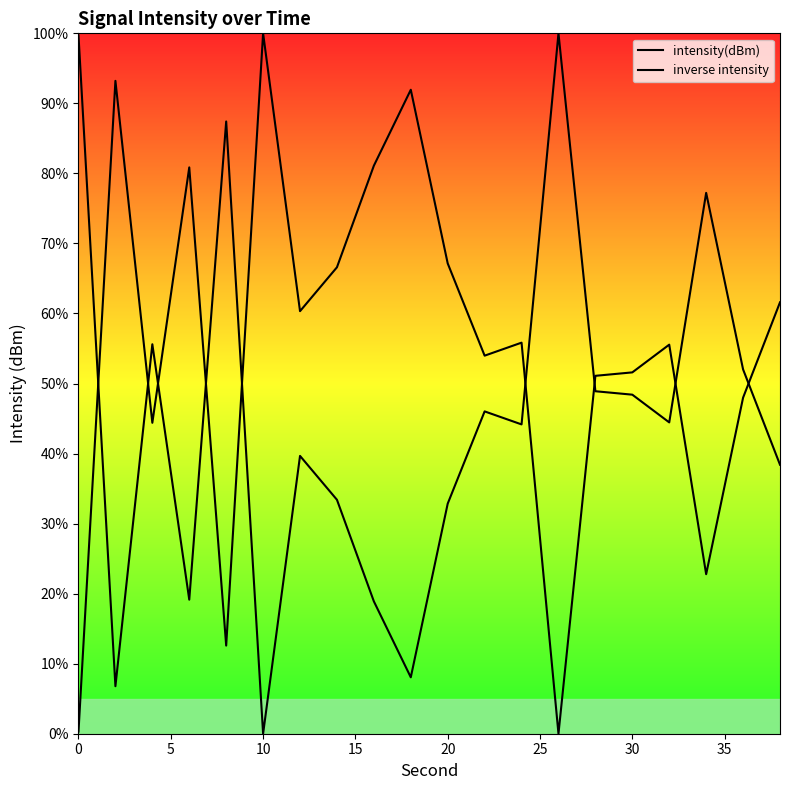

Does the chart display data point markers on the line(s)?

No